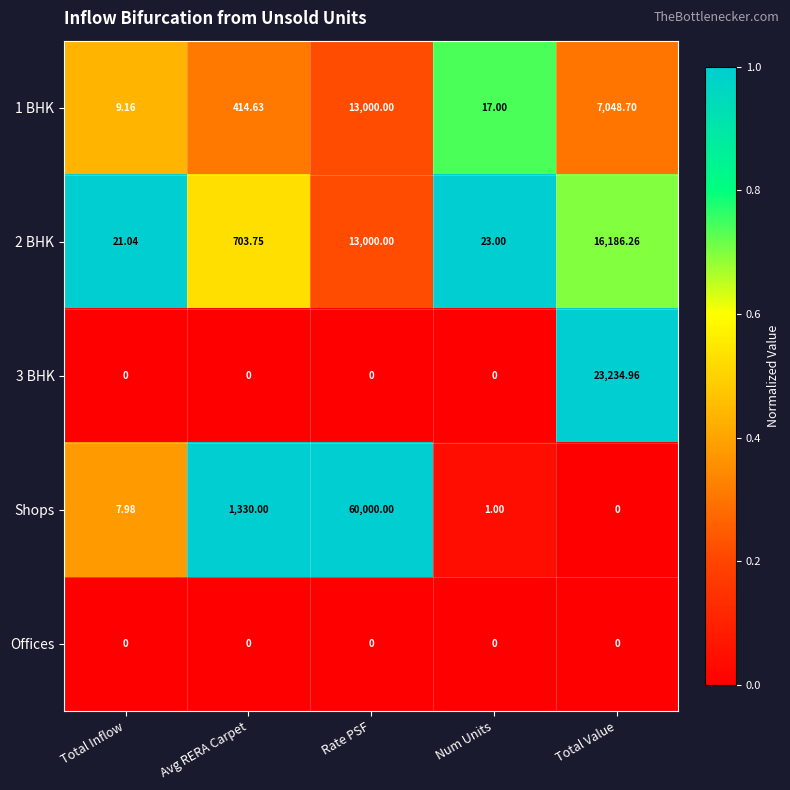

Which series has the largest total across all categories?

Shops